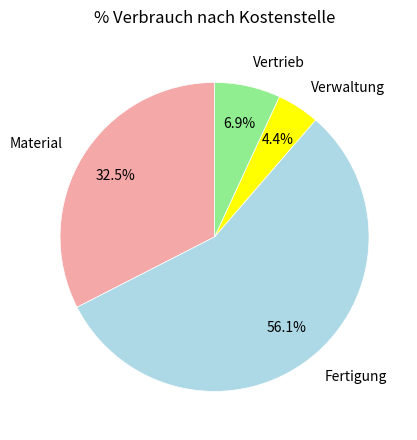

To the nearest percent, what is the difference between the Material and Fertigung slice percentages?

24%